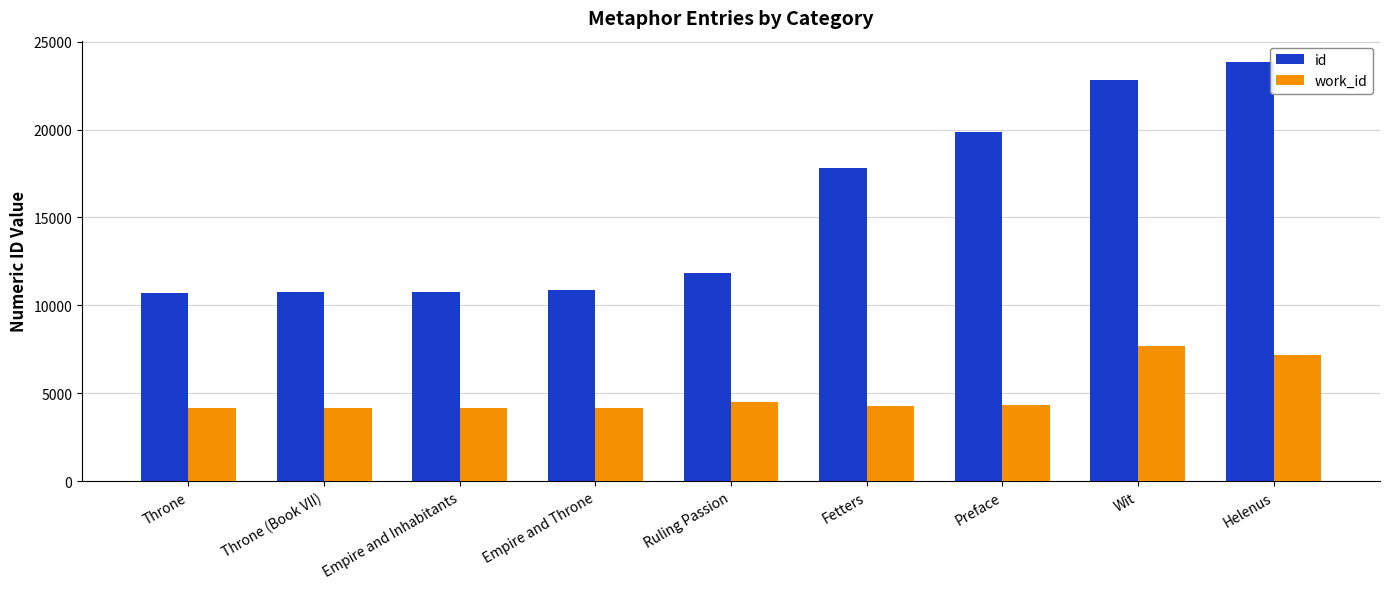

Read the id value at Throne (Book VII), to the nearest 50.

10750